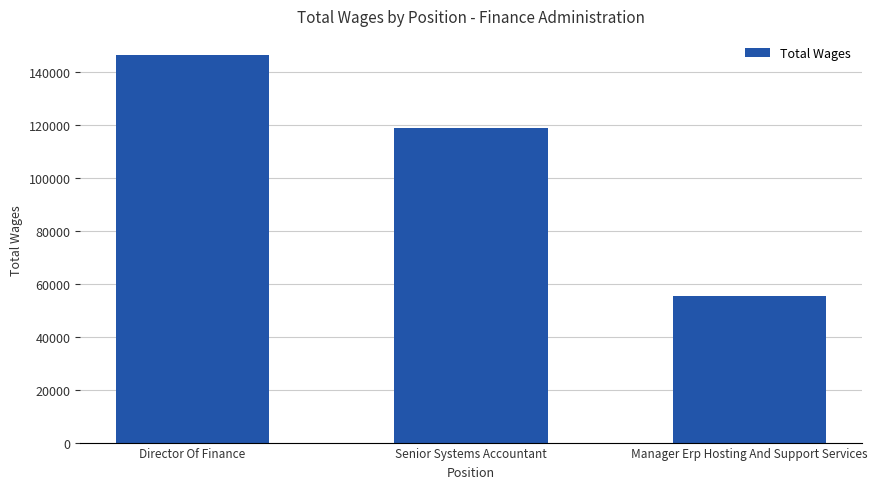

How many values are between 55177 and 146281?

3